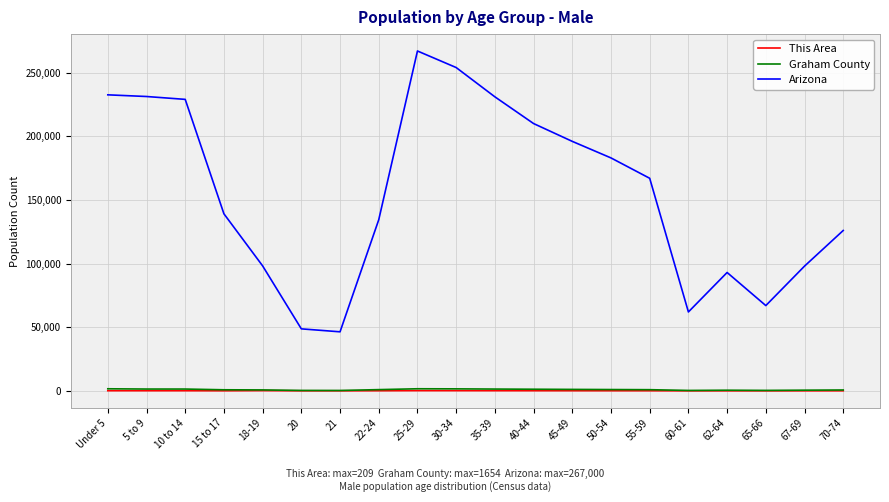

The value of Arizona at 15 to 17 is 139101. True or false?

True